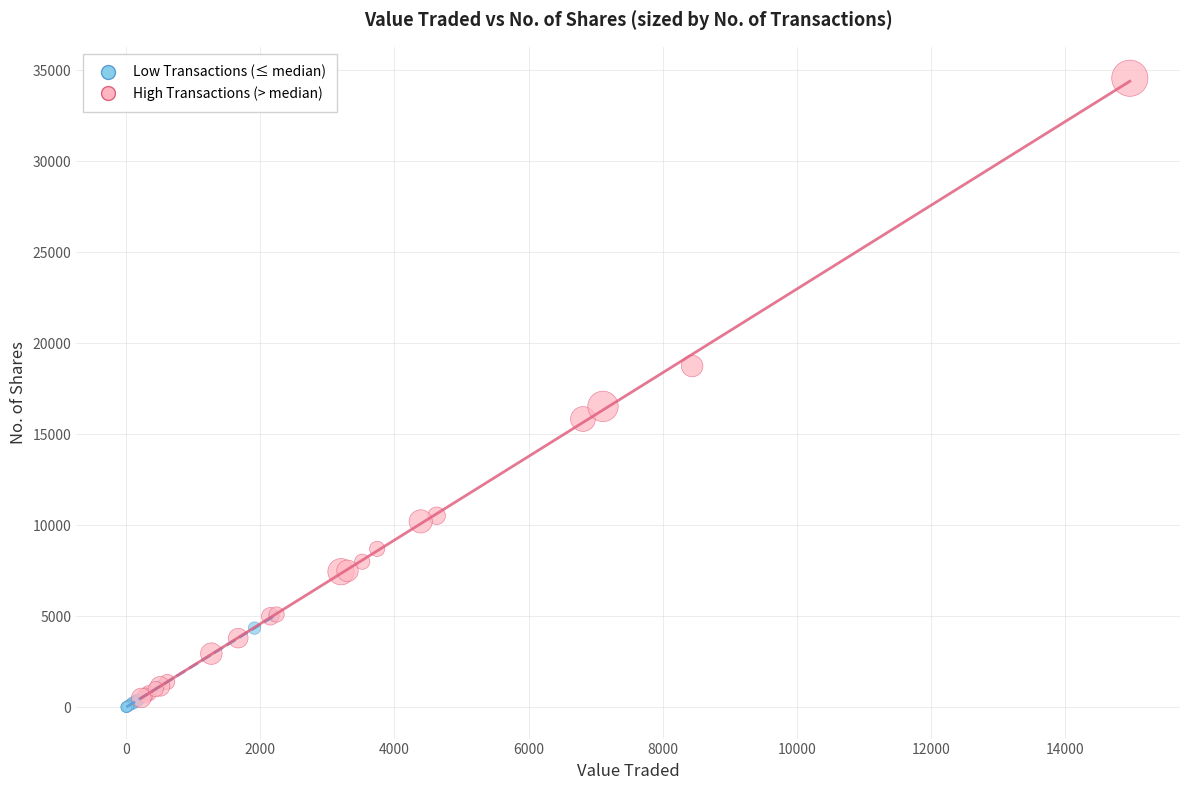

Which series has the largest Y range (max minus min)?

High Transactions (> median)